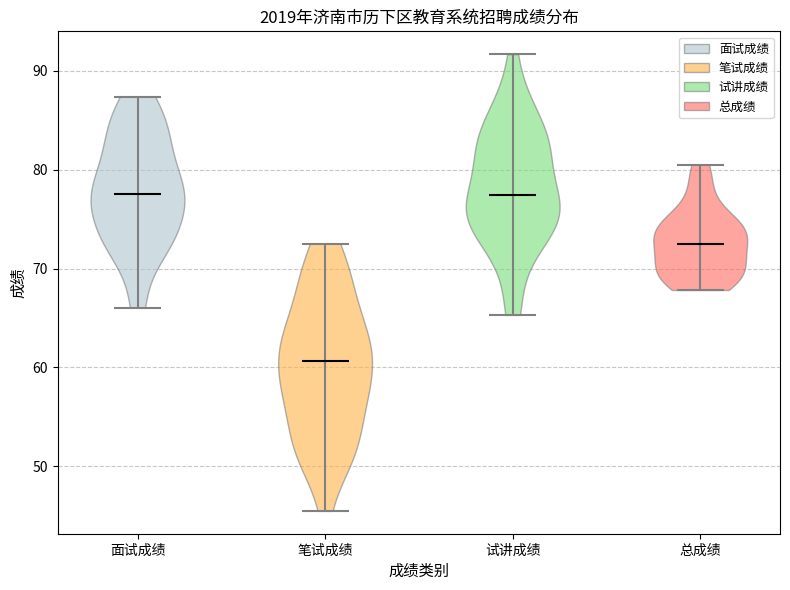

Reading left to right, read every violin against the y-axis: where its median line is, and the lowest and highest points it reaches. The values are not printed on the chart, so give them approximately, as read against the axis.

面试成绩: median line 78, lowest point 66, highest point 87
笔试成绩: median line 61, lowest point 46, highest point 73
试讲成绩: median line 77, lowest point 65, highest point 92
总成绩: median line 73, lowest point 68, highest point 81